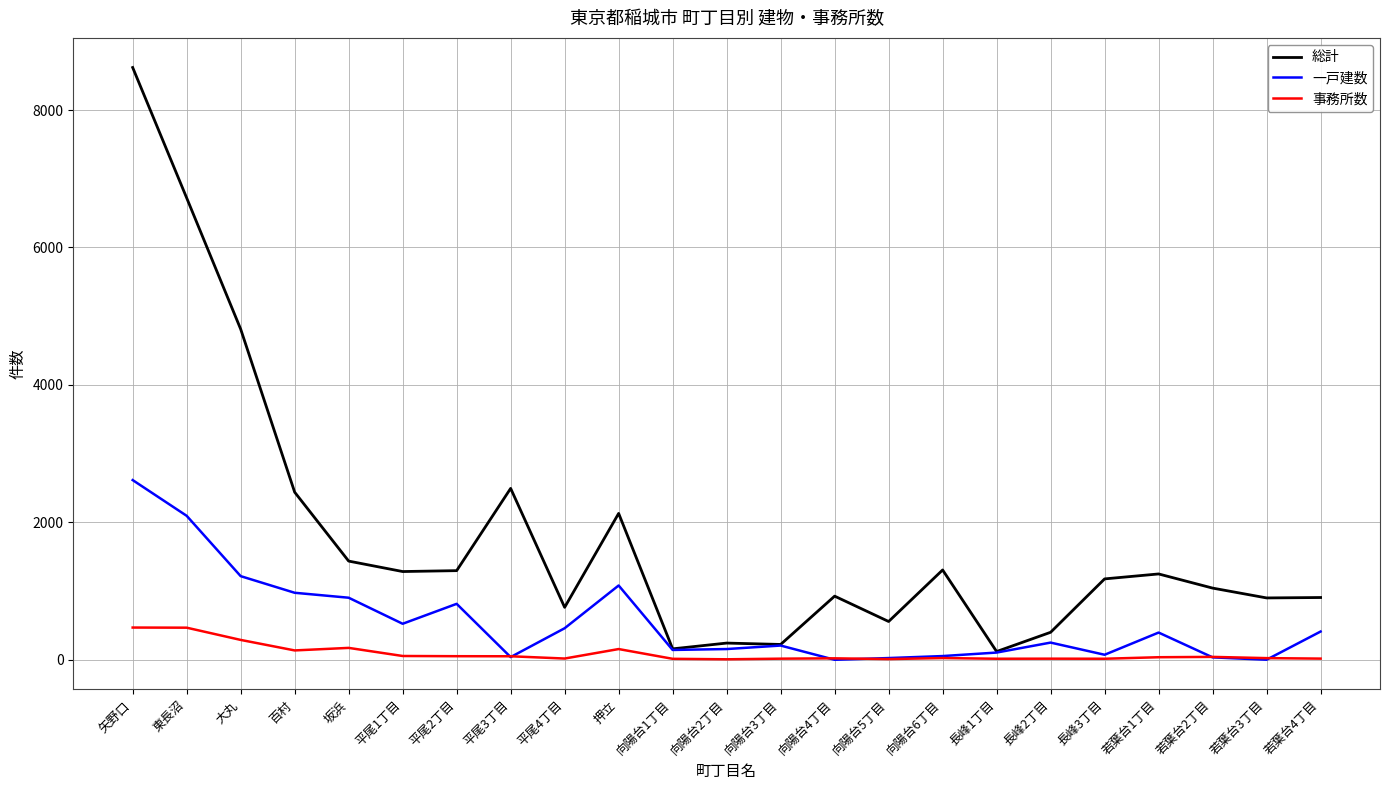

What are all the series names shown in the legend?

総計, 一戸建数, 事務所数